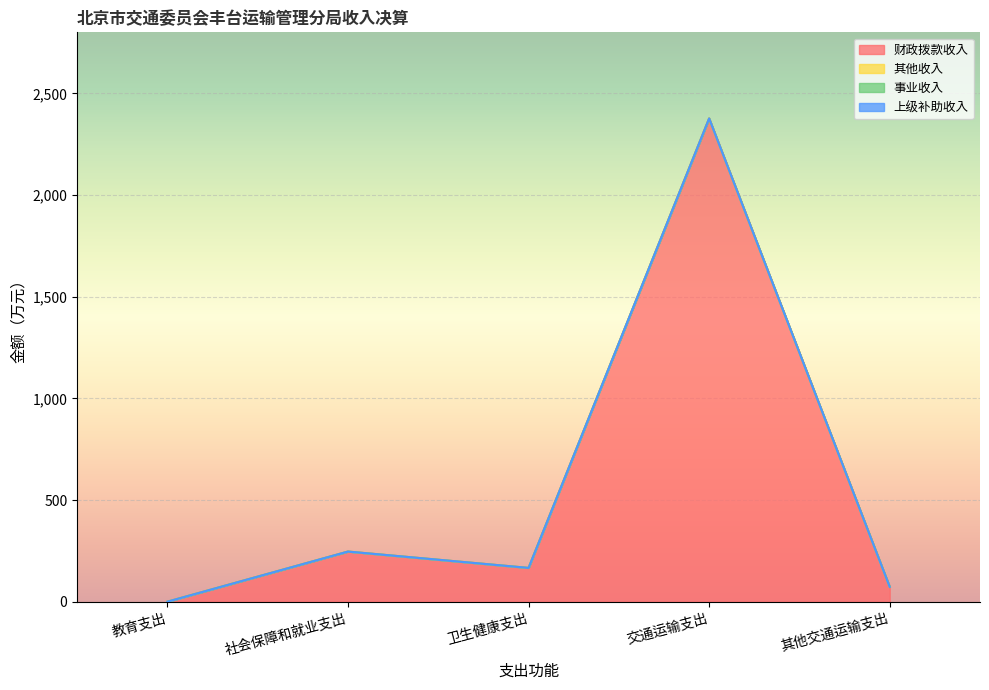

The value of 其他收入 at 教育支出 is 1.0. True or false?

True